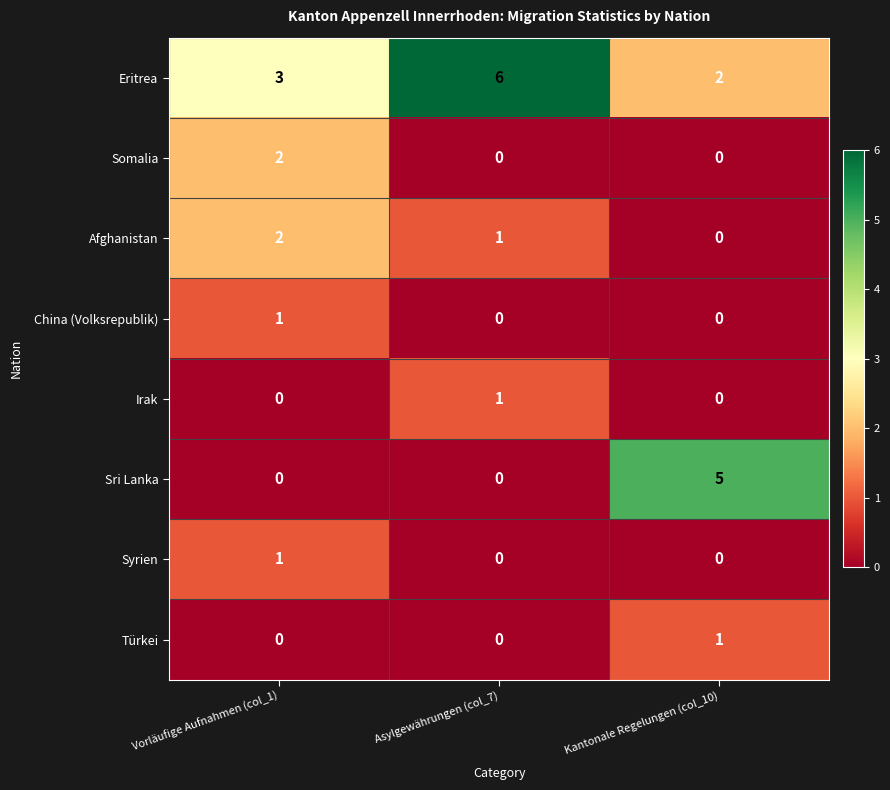

True or false: Afghanistan has a value of 1 at Kantonale Regelungen (col_10).

False